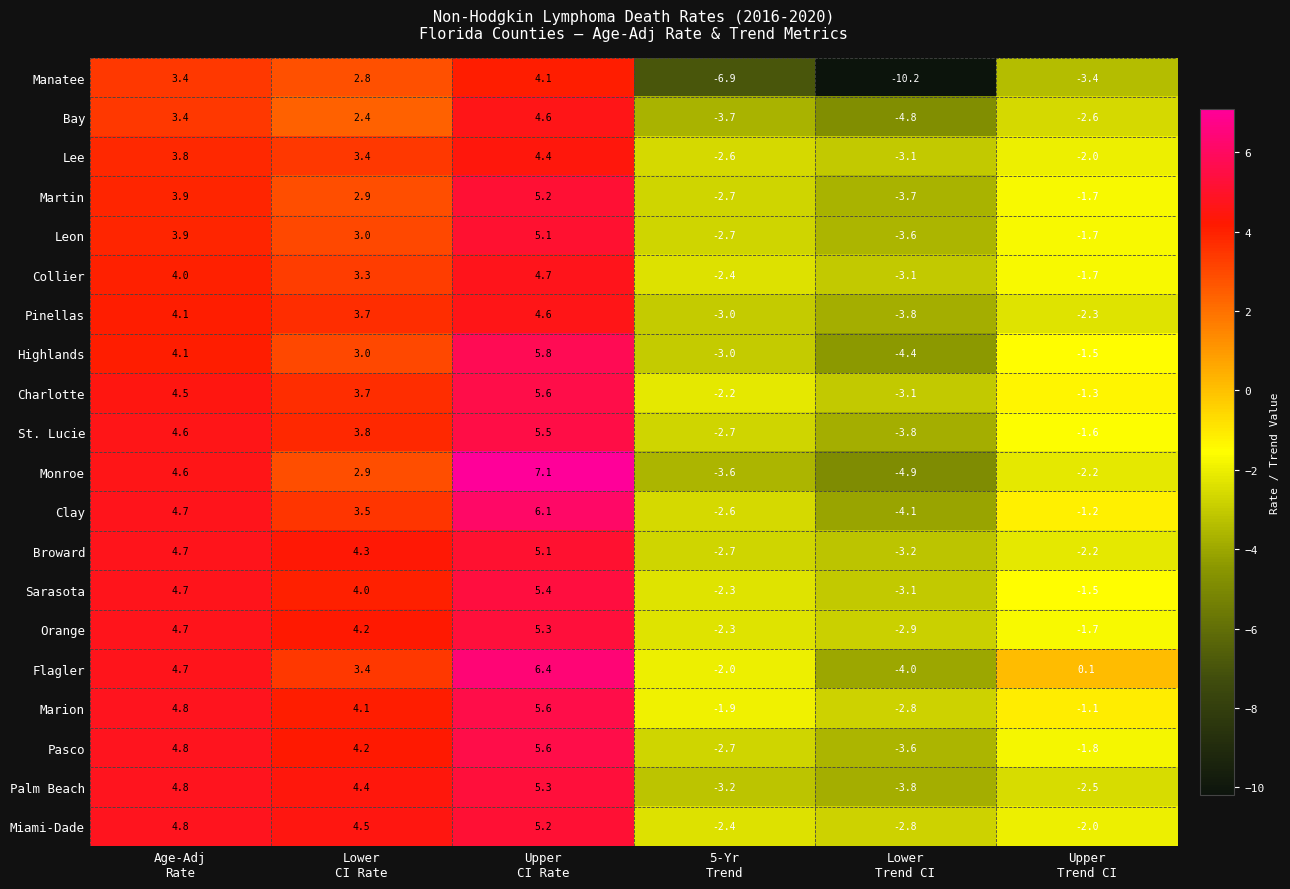

How many positive values does the Broward series have?

3